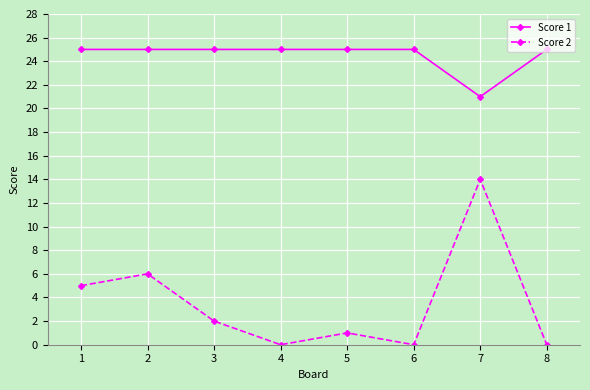

List the series in order of their peak value, lowest first.

Score 2, Score 1